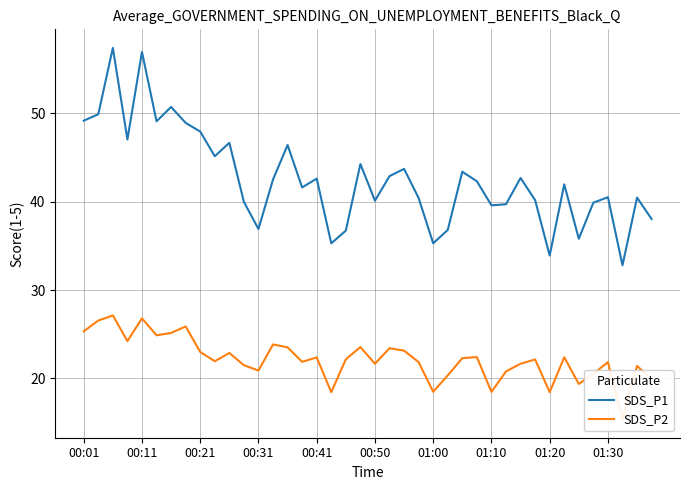

Reading left to right, list all the values displayed in this chart.

SDS_P1: 49.1	49.9	57.4	47.0	56.9	49.1	50.7	48.9	47.9	45.1	46.6	40.0	36.9	42.5	46.4	41.6	42.6	35.3	36.7	44.2	40.1	42.9	43.7	40.4	35.3	36.8	43.4	42.3	39.6	39.7	42.7	40.2	33.9	42.0	35.8	39.9	40.5	32.8	40.5	38.0
SDS_P2: 25.3	26.6	27.1	24.2	26.8	24.9	25.1	25.9	23.0	21.9	22.9	21.5	20.9	23.9	23.5	21.9	22.4	18.4	22.2	23.6	21.7	23.4	23.1	21.9	18.5	20.4	22.3	22.4	18.5	20.8	21.7	22.1	18.4	22.4	19.4	20.5	21.9	15.4	21.4	19.9